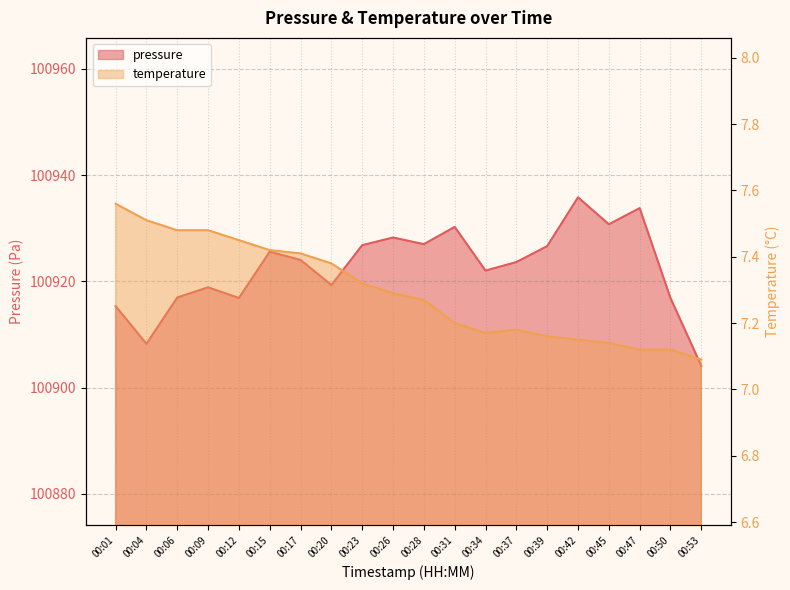

The value of pressure at 00:47 is 100933.8. True or false?

True